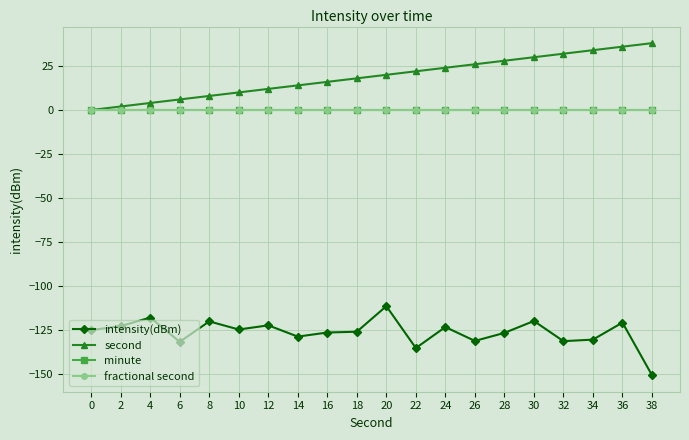

Does the chart have visible grid lines?

Yes